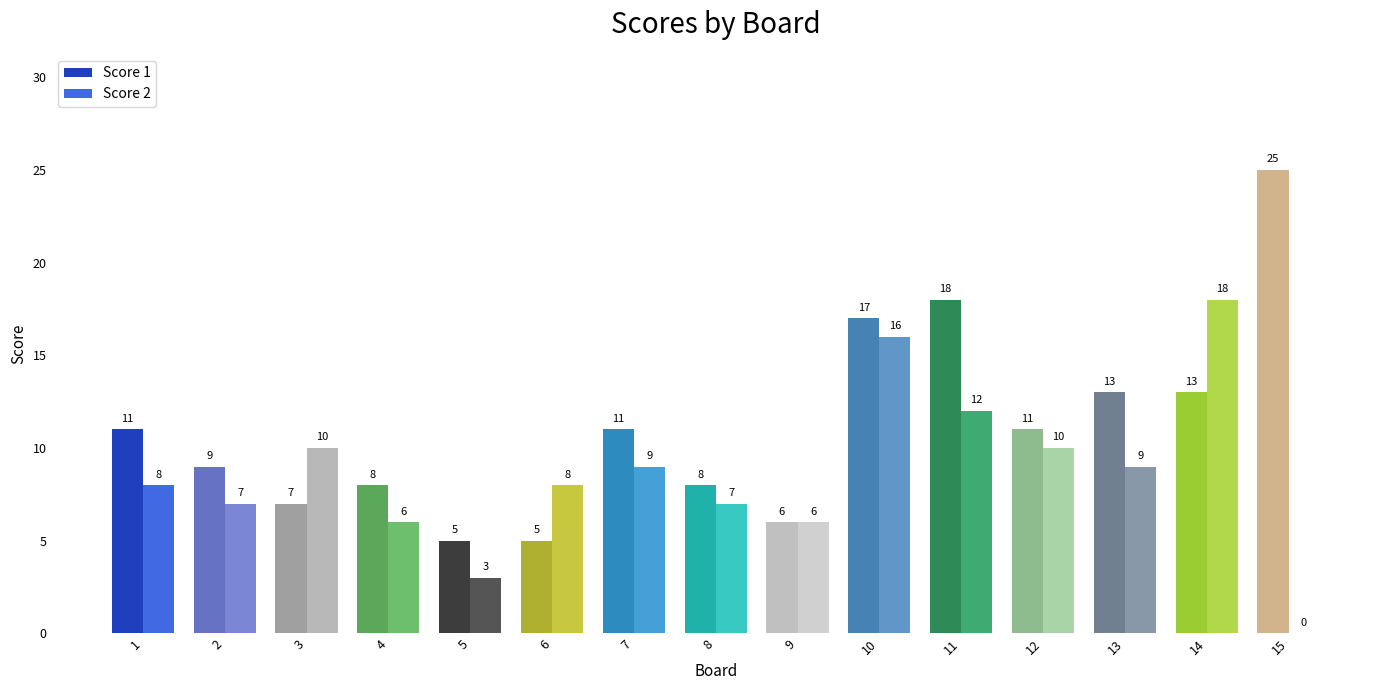

Reading left to right, transcribe all the data shown in this chart.

Score 1: 11	9	7	8	5	5	11	8	6	17	18	11	13	13	25
Score 2: 8	7	10	6	3	8	9	7	6	16	12	10	9	18	0